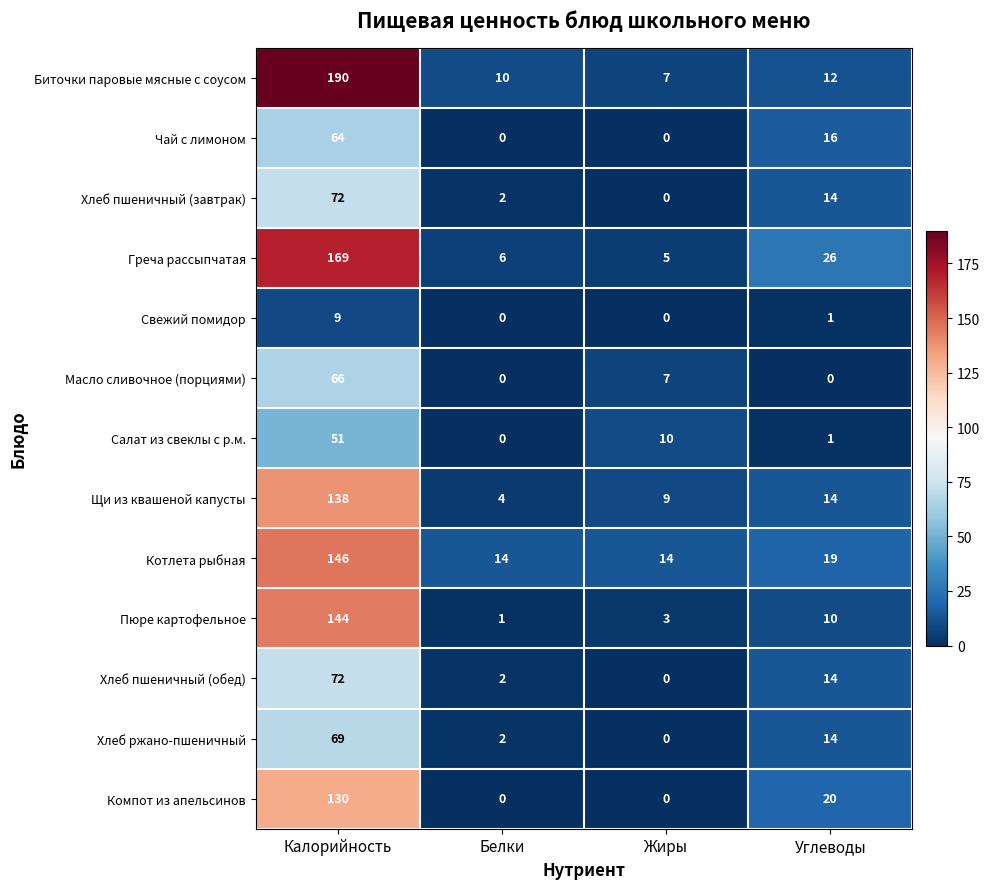

Which series has the largest range (max minus min)?

Биточки паровые мясные с соусом